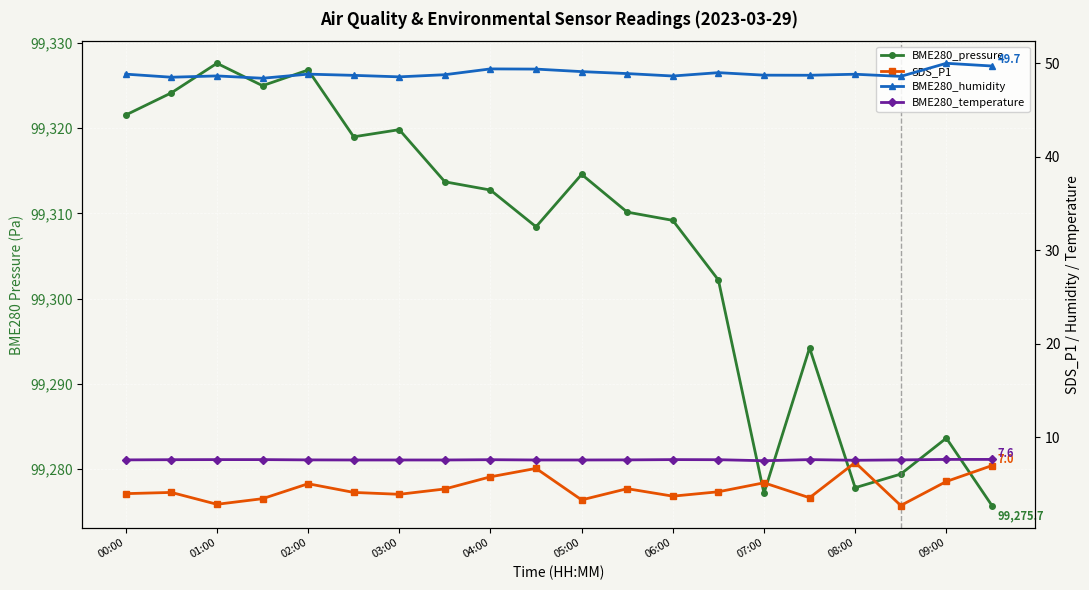

List the series in order of their peak value, highest first.

BME280_pressure, BME280_humidity, BME280_temperature, SDS_P1